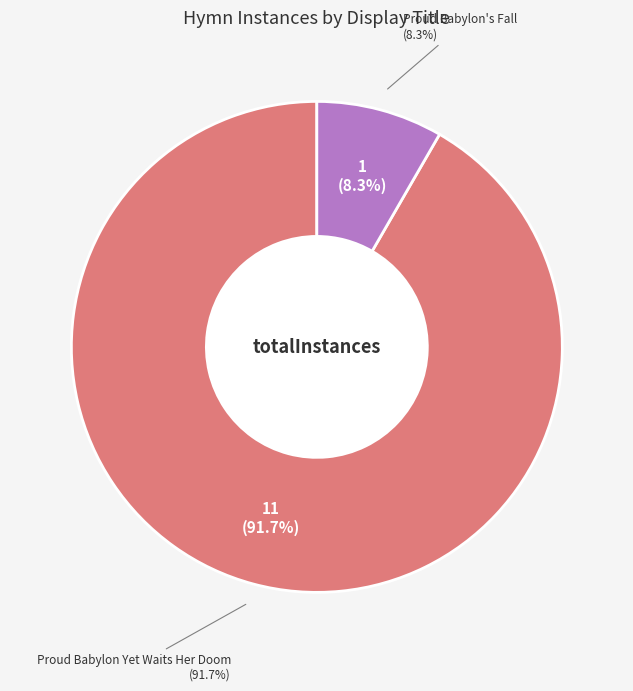

To the nearest percent, what is the average slice percentage?

50%